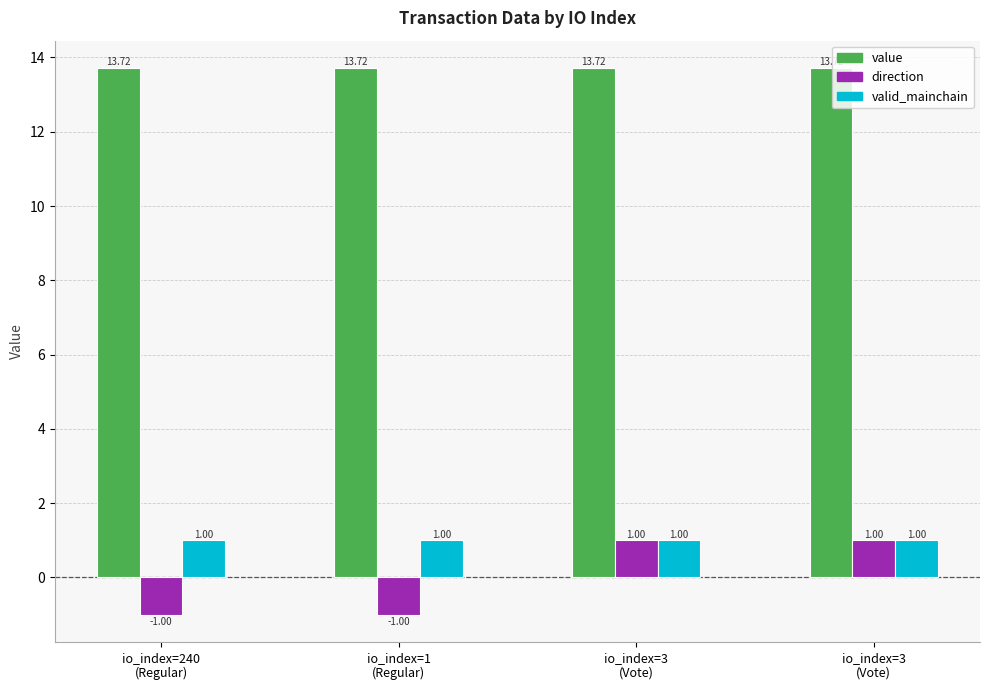

How many bars are there in each group?

3